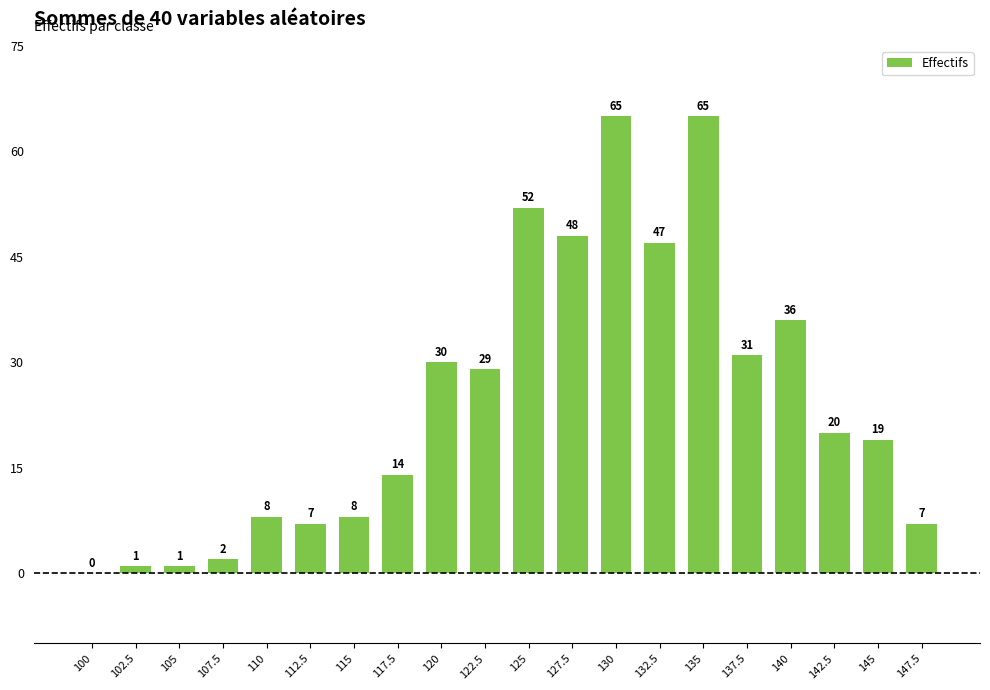

What is the greatest value displayed?

65